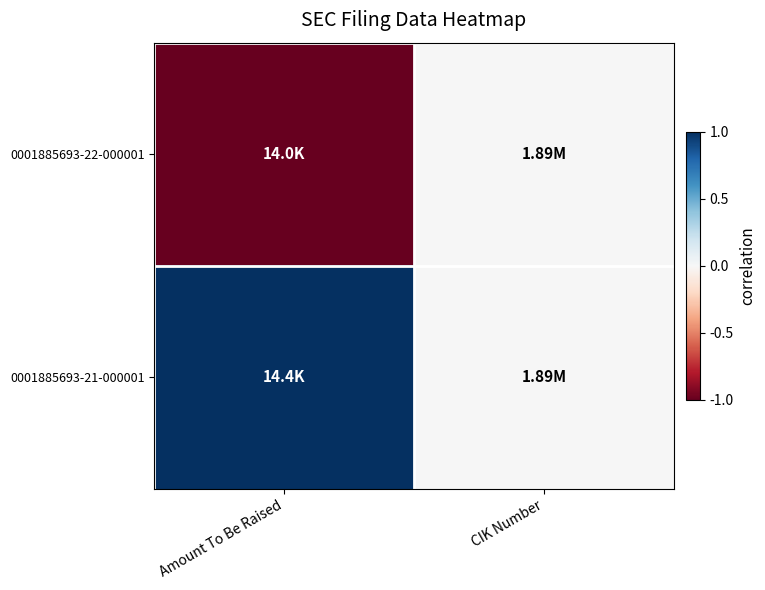

At how many categories does at least one series exceed 0?

1